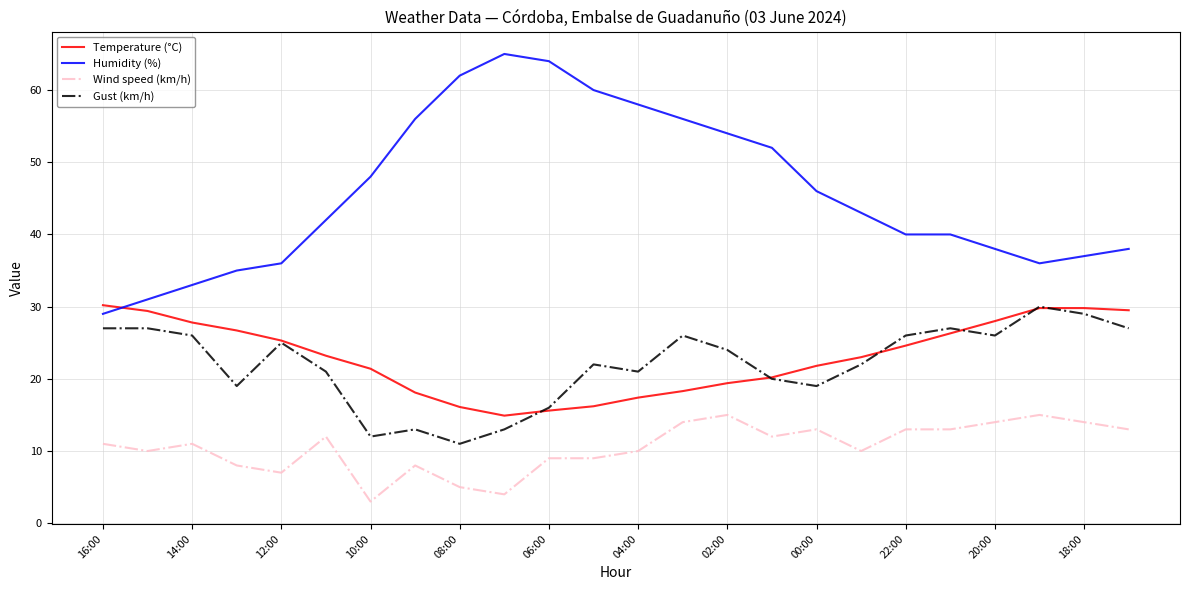

What is the highest value of the Humidity (%) series?

65.0